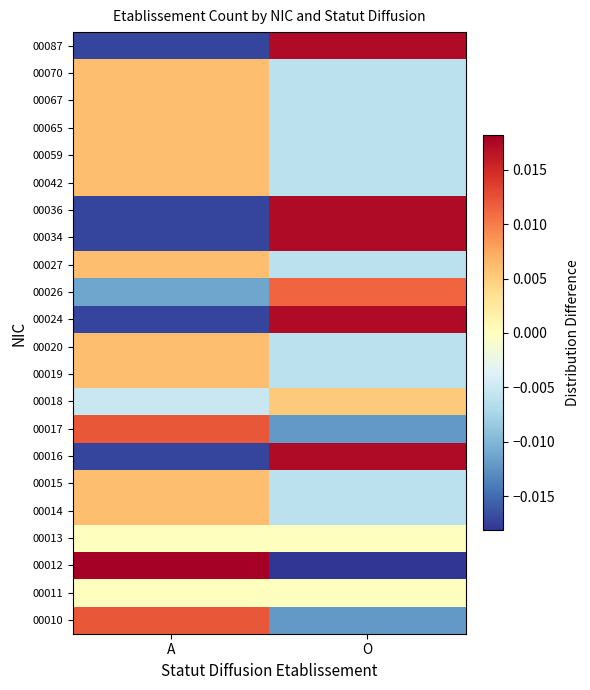

Reading left to right, what are all the values shown in this chart?

00010: A=0.0	O=-0.0
00011: A=0.0	O=0.0
00012: A=0.0	O=-0.0
00013: A=0.0	O=0.0
00014: A=0.0	O=-0.0
00015: A=0.0	O=-0.0
00016: A=-0.0	O=0.0
00017: A=0.0	O=-0.0
00018: A=-0.0	O=0.0
00019: A=0.0	O=-0.0
00020: A=0.0	O=-0.0
00024: A=-0.0	O=0.0
00026: A=-0.0	O=0.0
00027: A=0.0	O=-0.0
00034: A=-0.0	O=0.0
00036: A=-0.0	O=0.0
00042: A=0.0	O=-0.0
00059: A=0.0	O=-0.0
00065: A=0.0	O=-0.0
00067: A=0.0	O=-0.0
00070: A=0.0	O=-0.0
00087: A=-0.0	O=0.0